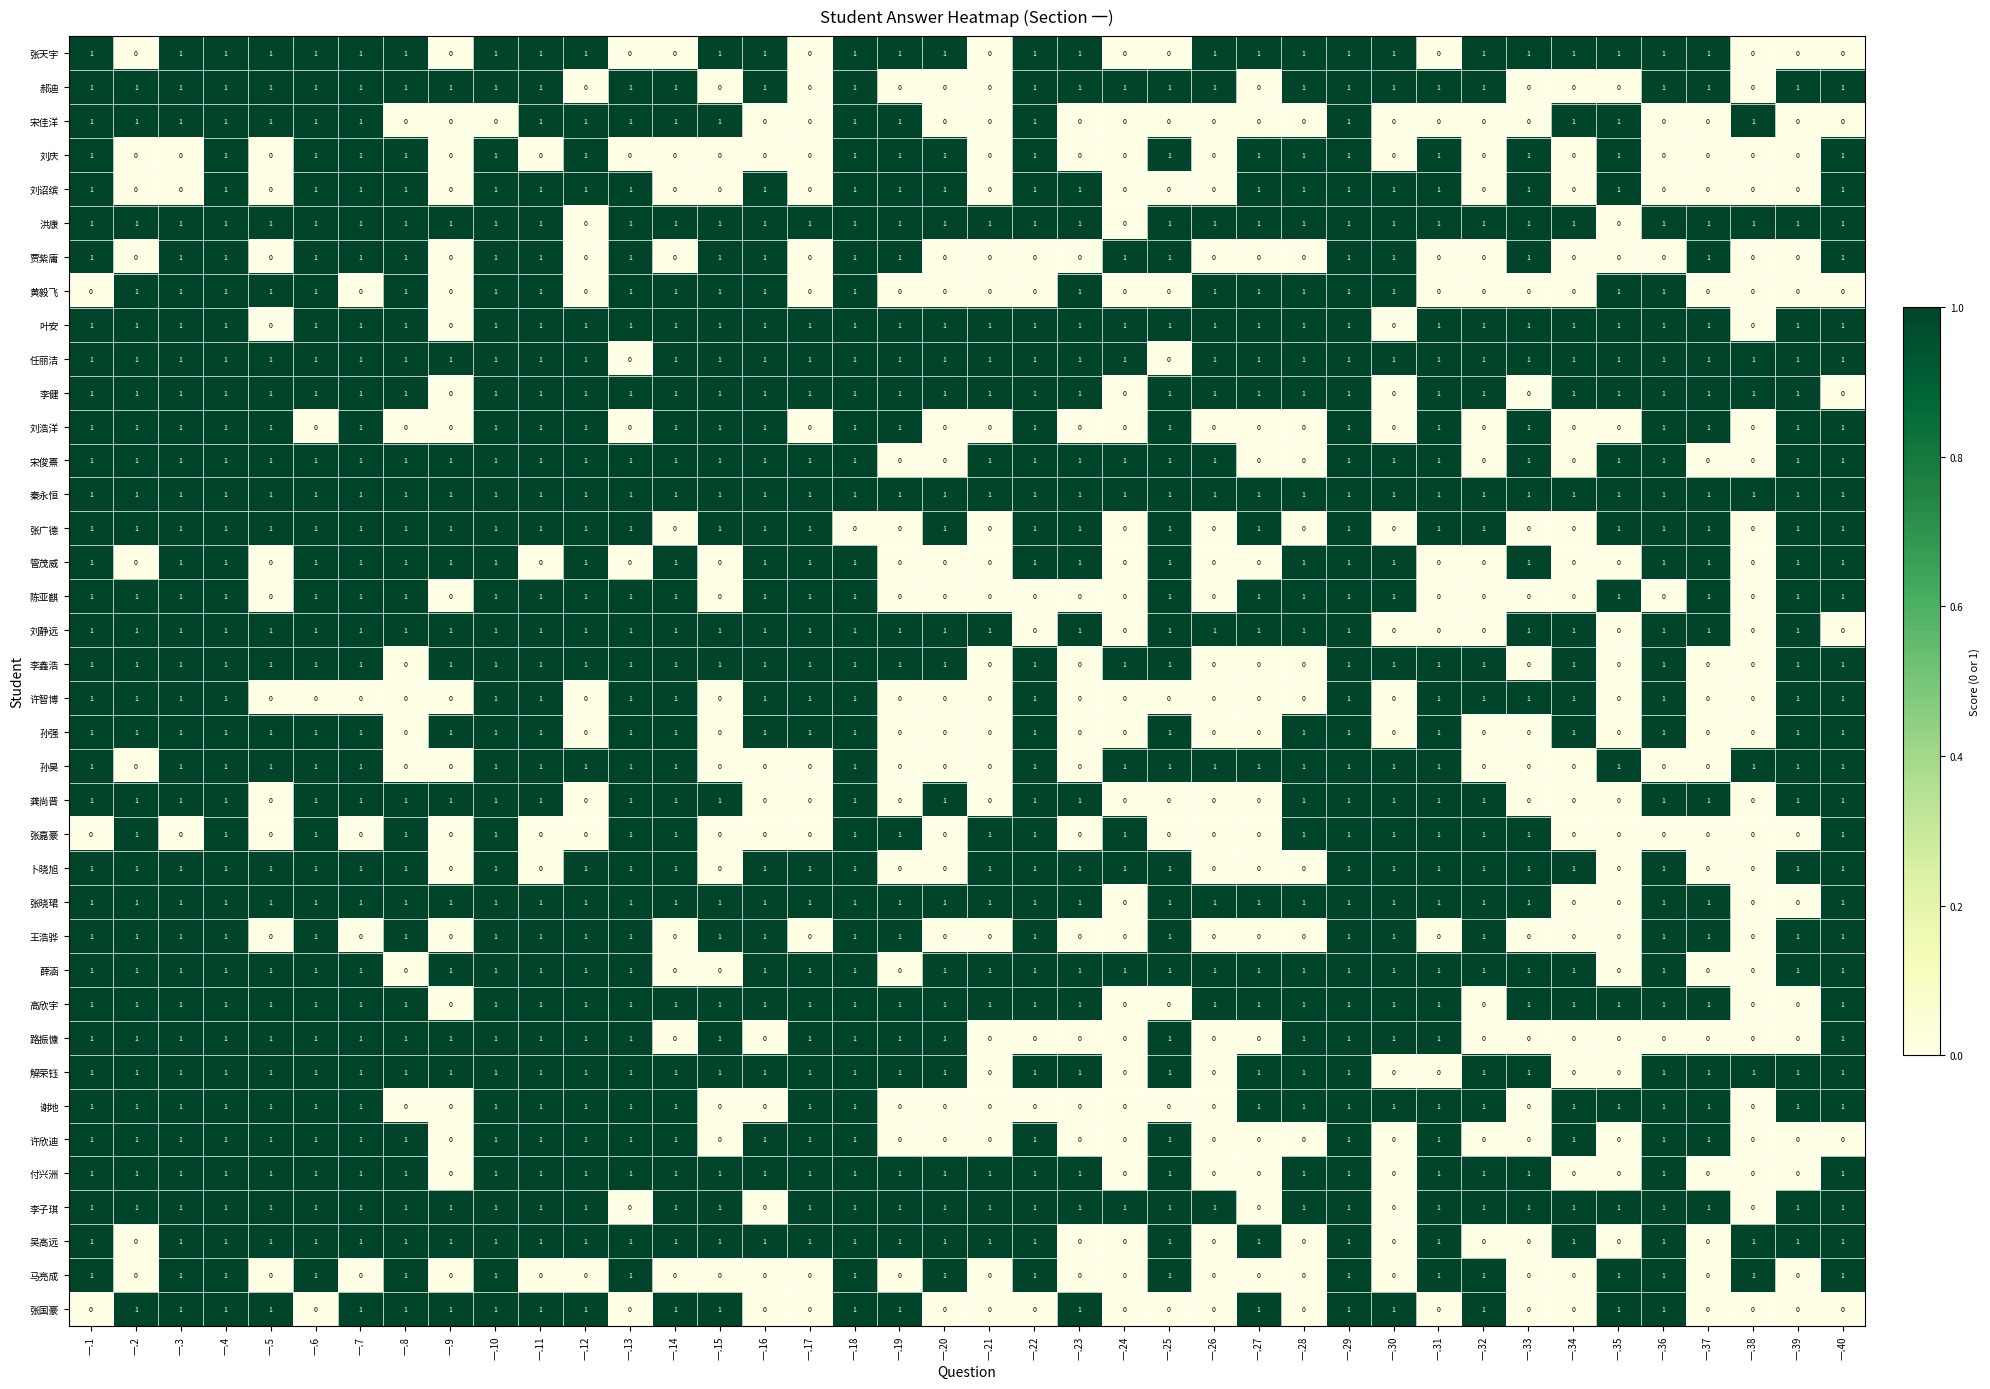

Count the 宋俊熹 values in the range 1 to 2.

32